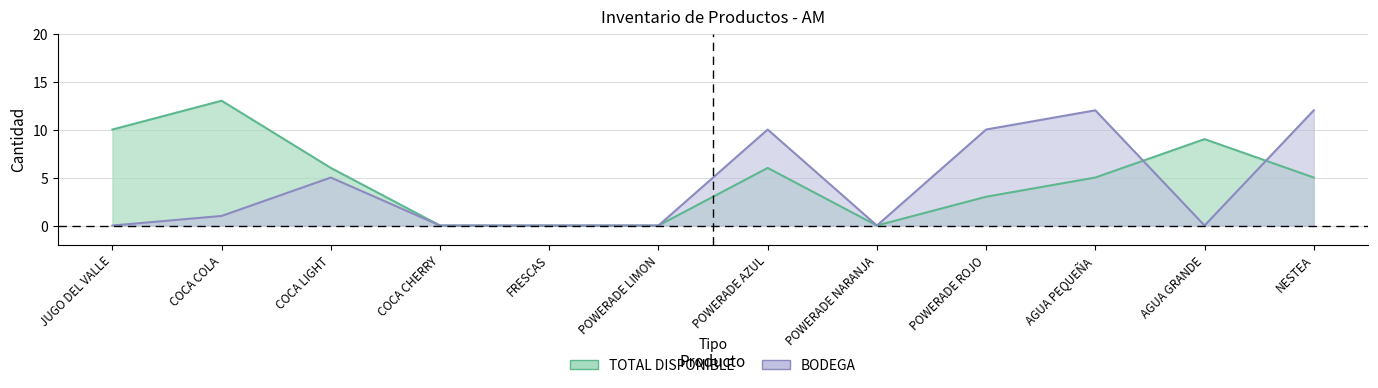

List the labels in order of BODEGA value, smallest first.

JUGO DEL VALLE, COCA CHERRY, FRESCAS, POWERADE LIMON, POWERADE NARANJA, AGUA GRANDE, COCA COLA, COCA LIGHT, POWERADE AZUL, POWERADE ROJO, AGUA PEQUEÑA, NESTEA